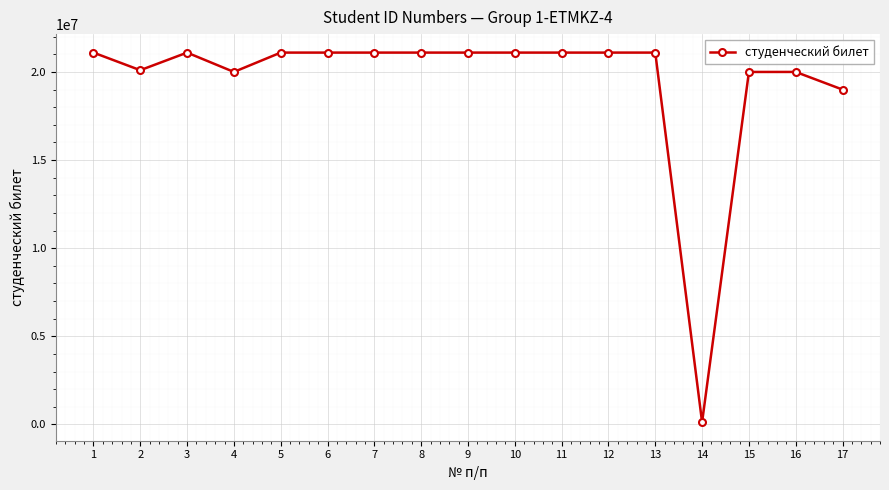

What is the value of the 6th point from the left?

21100116